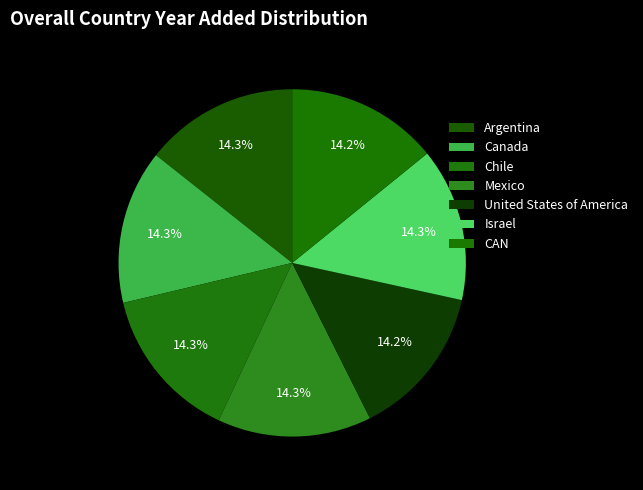

Rank the categories by value from lowest to highest.

CAN, United States of America, Israel, Mexico, Argentina, Canada, Chile